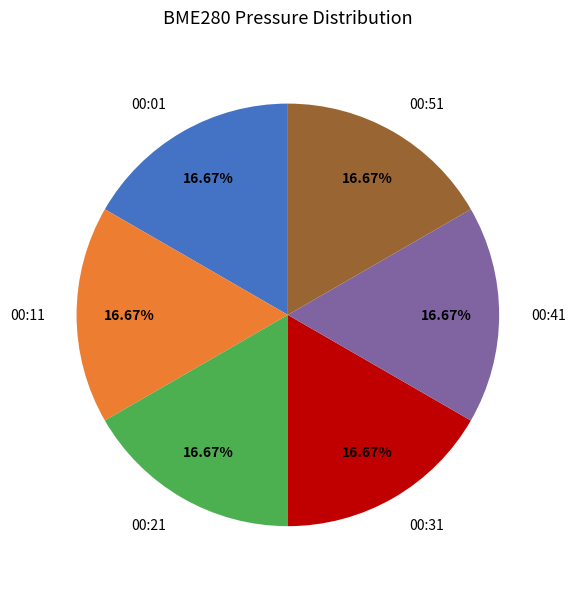

Does 00:41 account for over 50% of the chart?

No